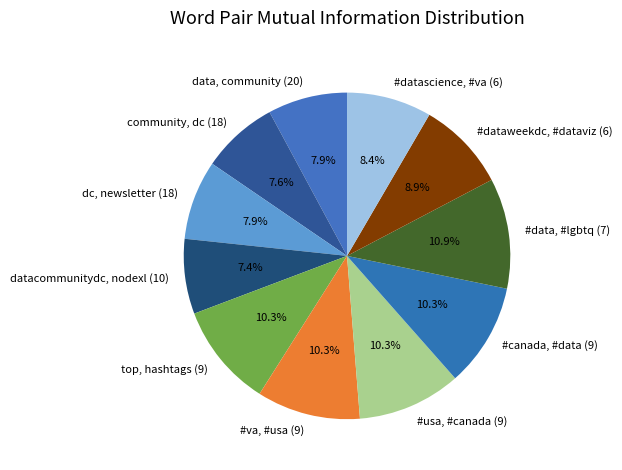

To the nearest percent, what percentage of the pie is #canada, #data (9)?

10%